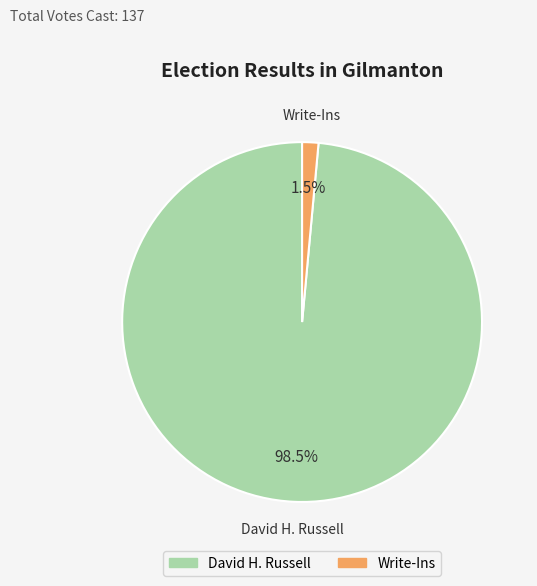

What is the smallest slice in the pie chart?

Write-Ins